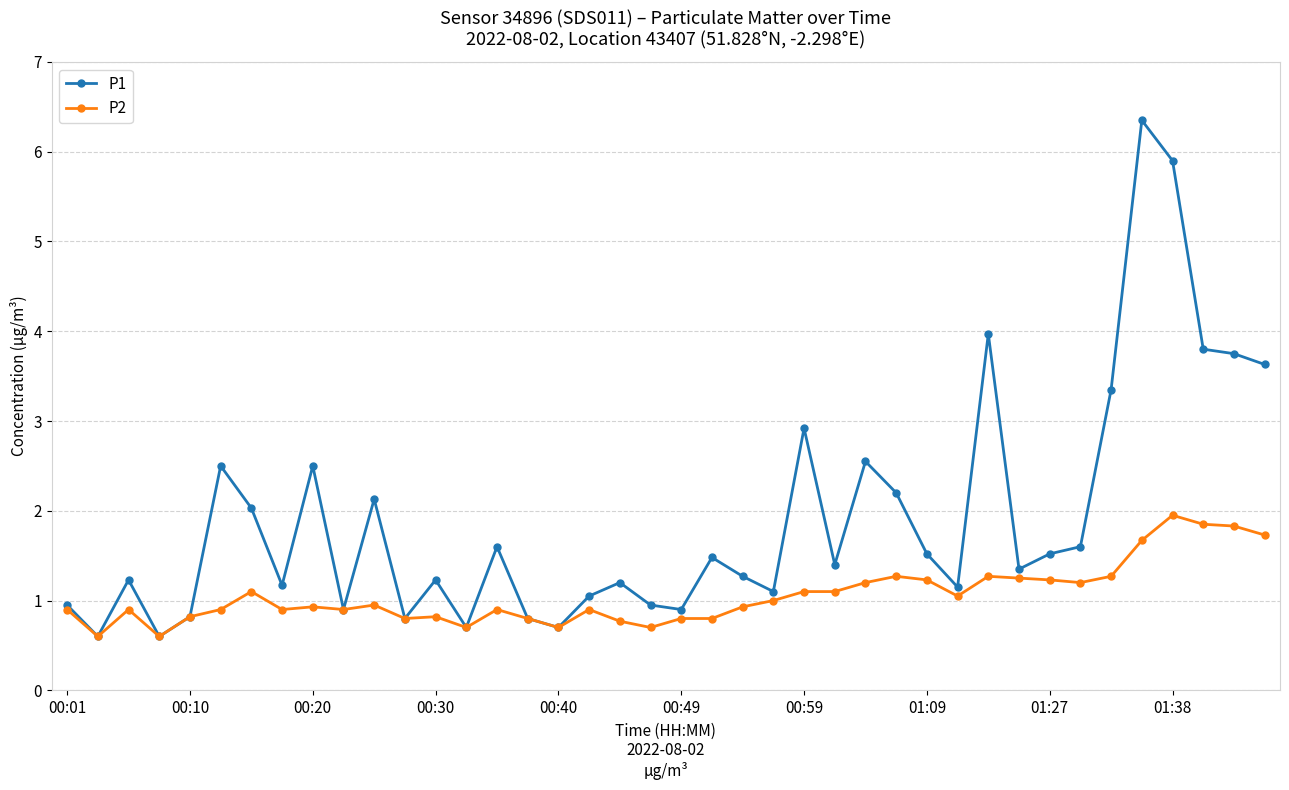

At how many categories does at least one series exceed 0?

40